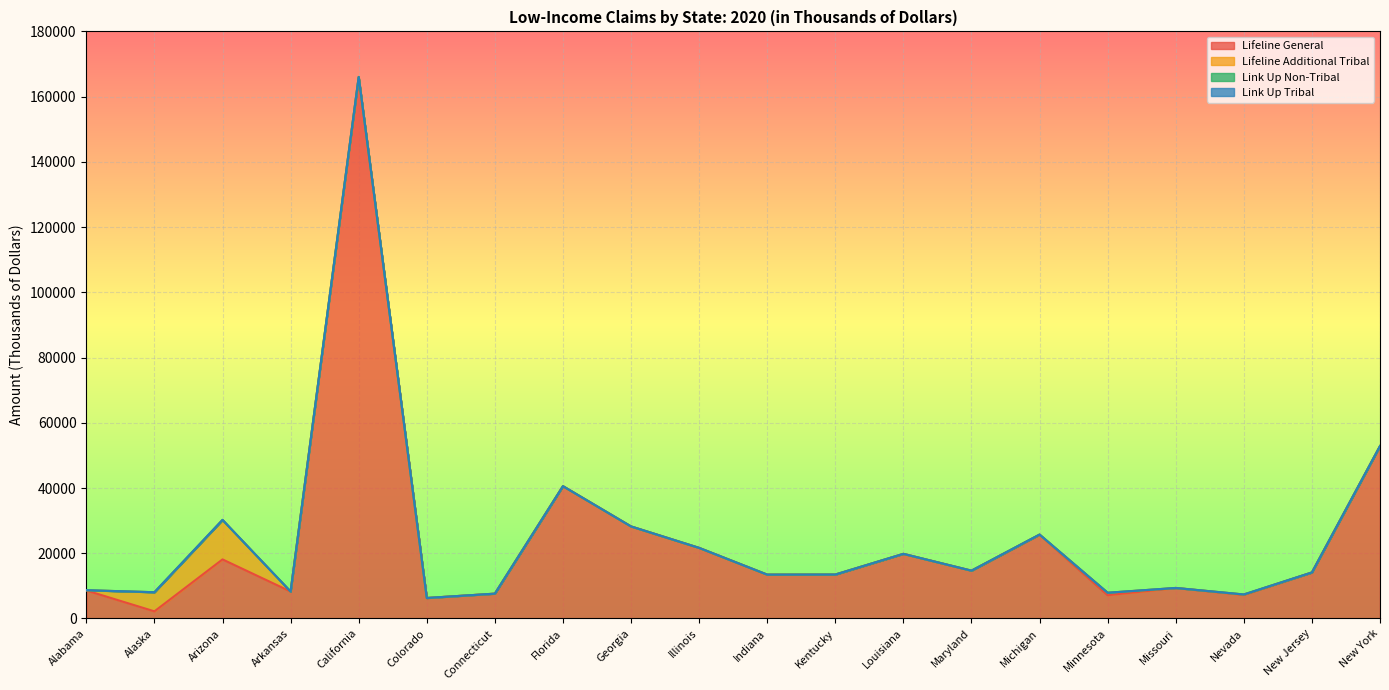

Rank the series by their maximum value, from lowest to highest.

Link Up Non-Tribal, Link Up Tribal, Lifeline Additional Tribal, Lifeline General